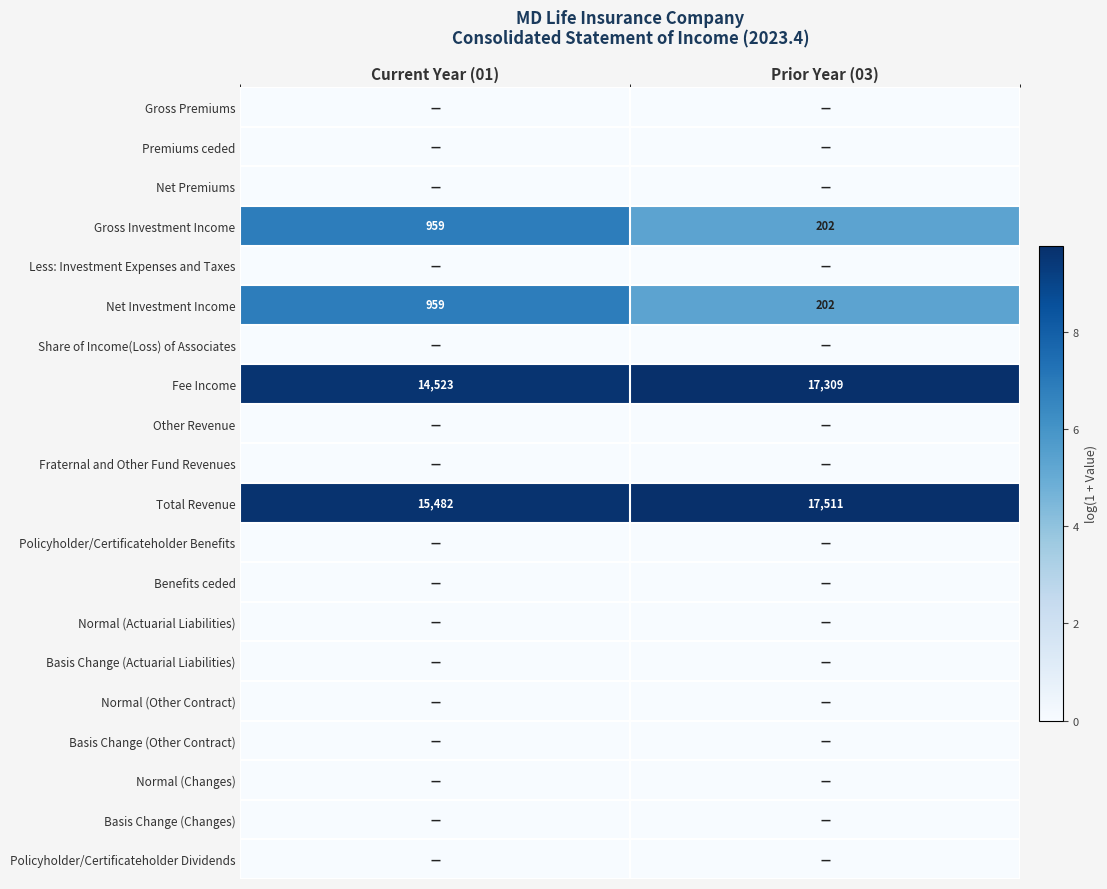

What value does the Gross Investment Income series have at Current Year (01), to the nearest 100?

1000